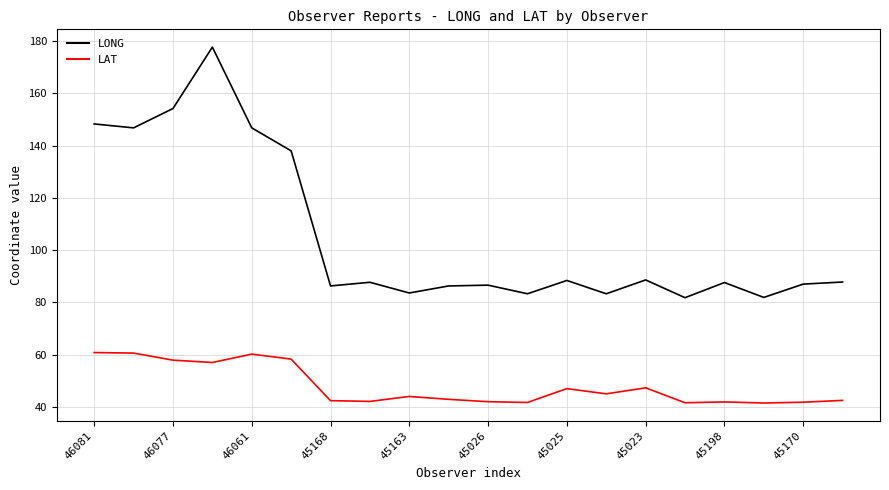

Which series has the widest spread of values?

LONG